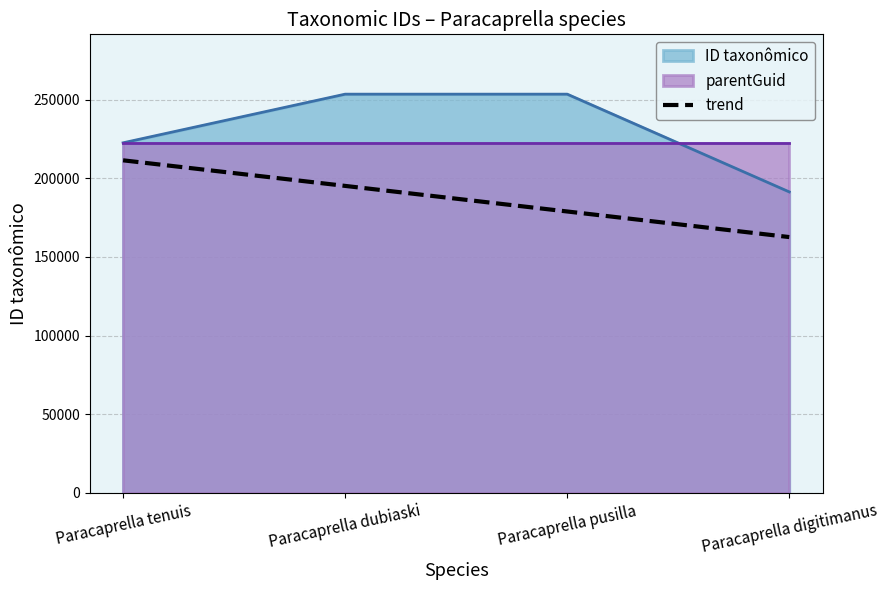

How many lines are shown in the chart?

1